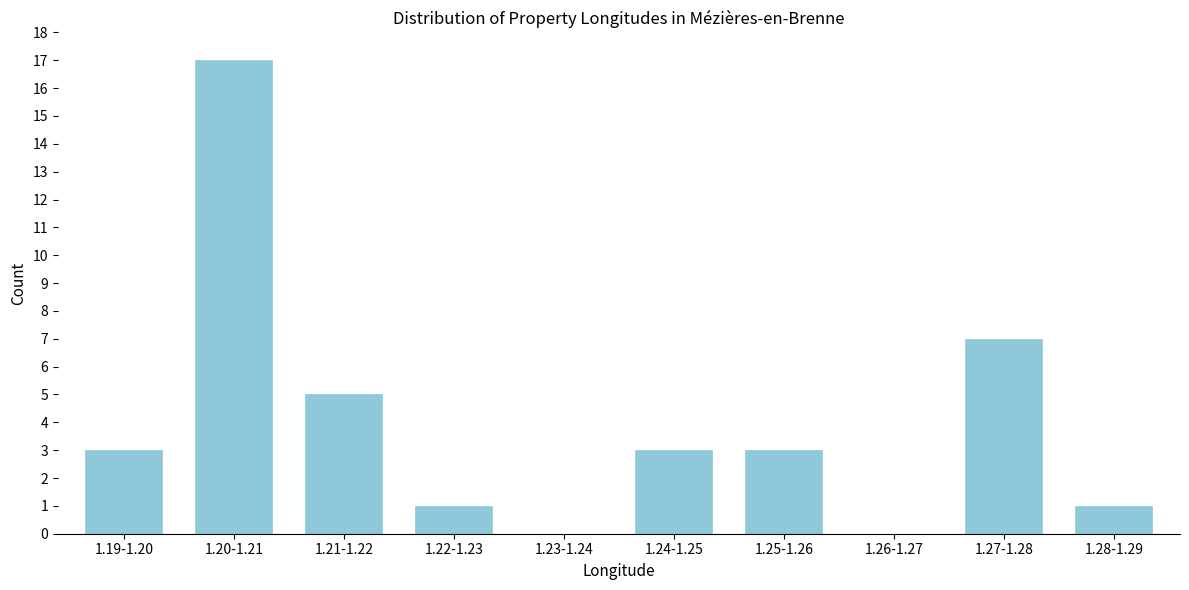

Reading right to left, transcribe all the data shown in this chart.

1.28-1.29=1	1.27-1.28=7	1.26-1.27=0	1.25-1.26=3	1.24-1.25=3	1.23-1.24=0	1.22-1.23=1	1.21-1.22=5	1.20-1.21=17	1.19-1.20=3